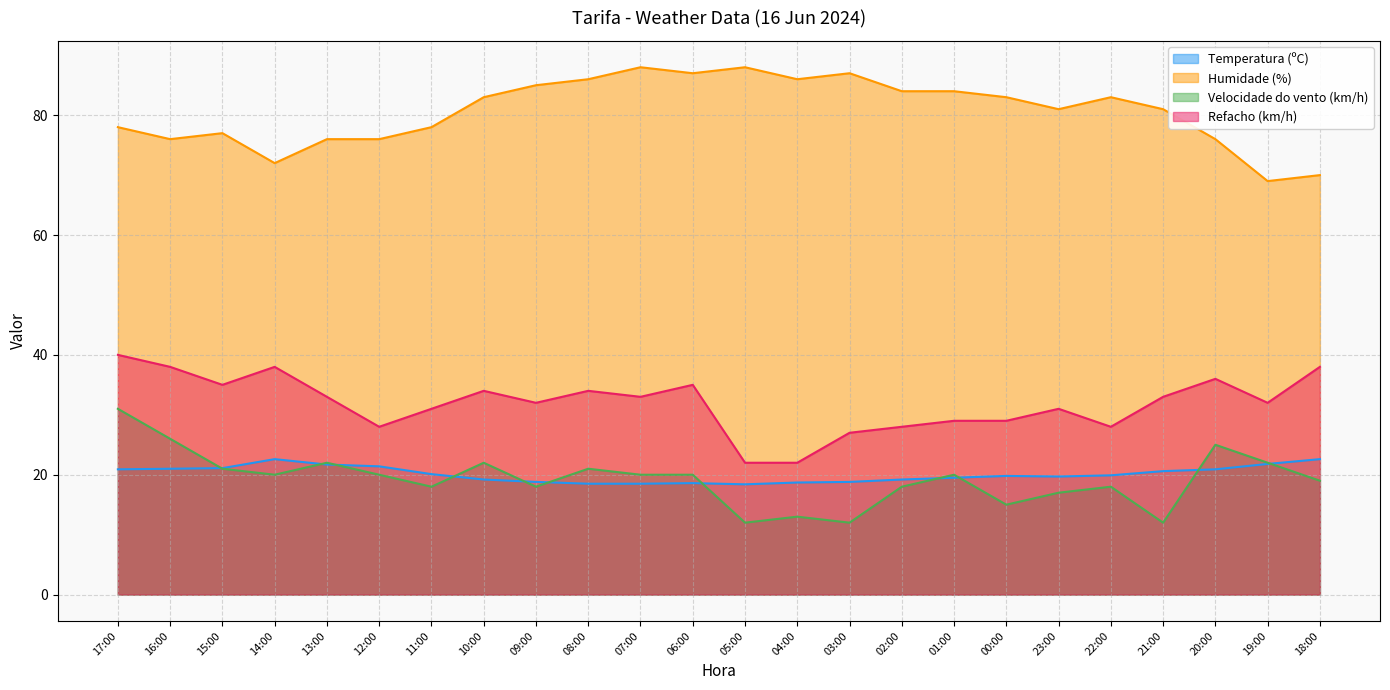

Is the value of Humidade (%) at 02:00 greater than the value of Velocidade do vento (km/h) at 11:00?

Yes